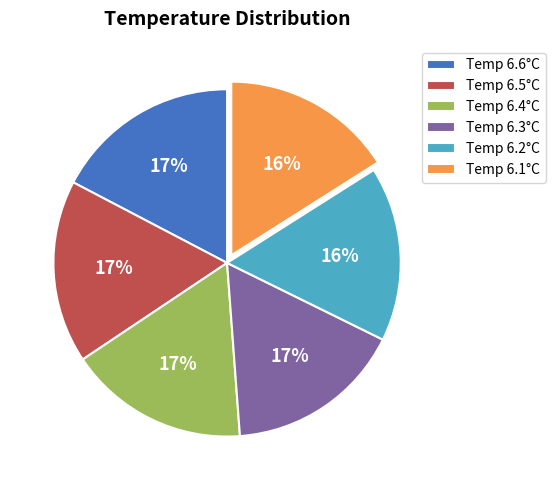

Count the number of slices in the pie.

6